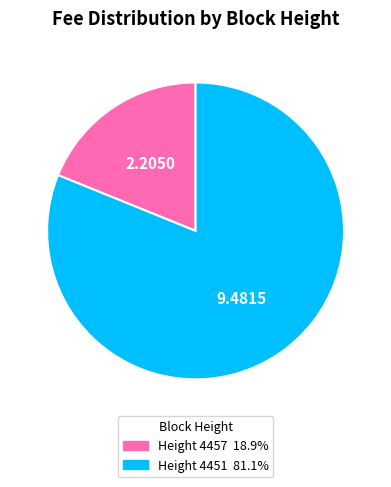

Count the number of slices in the pie.

2